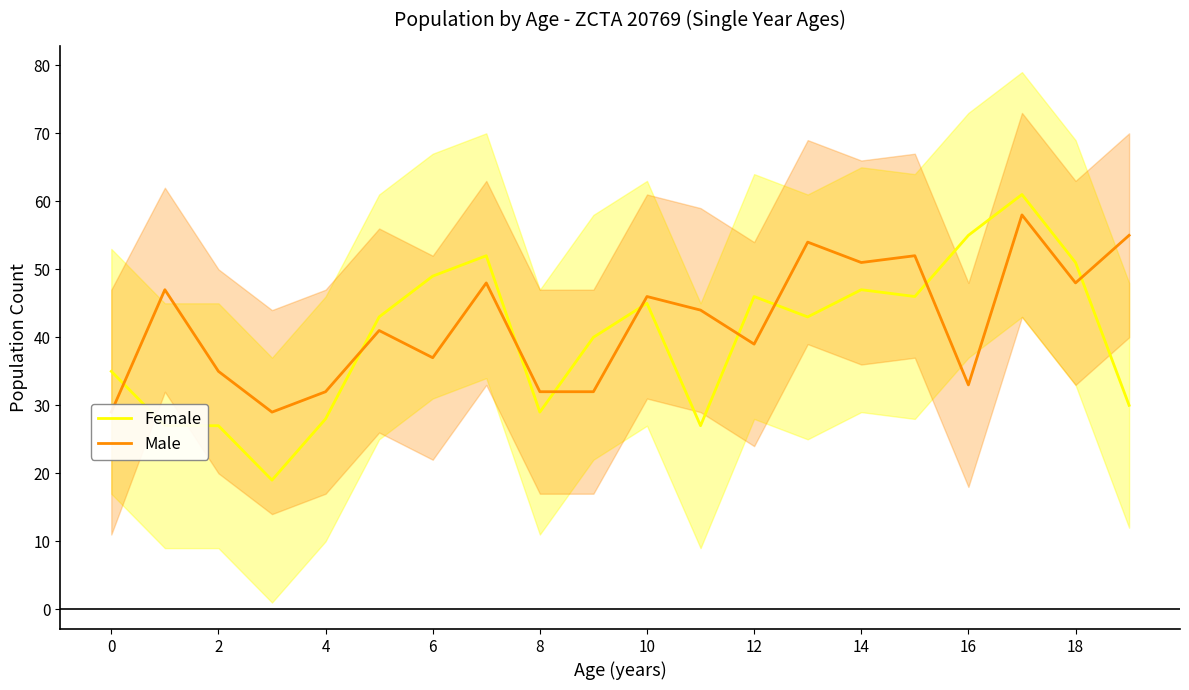

What is the difference between the maximum and minimum values in the Male series?

29